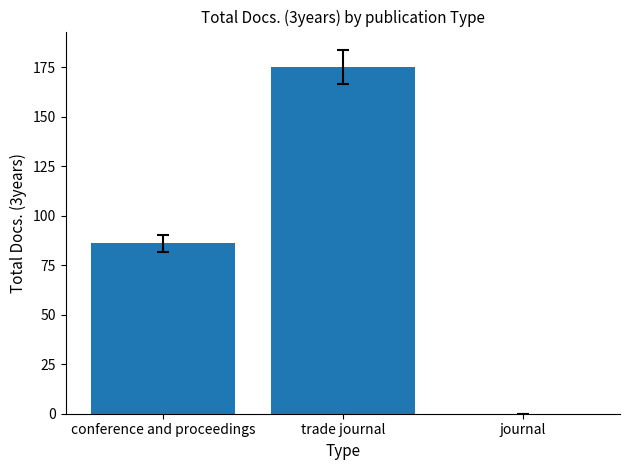

Which has a higher value, trade journal or journal?

trade journal